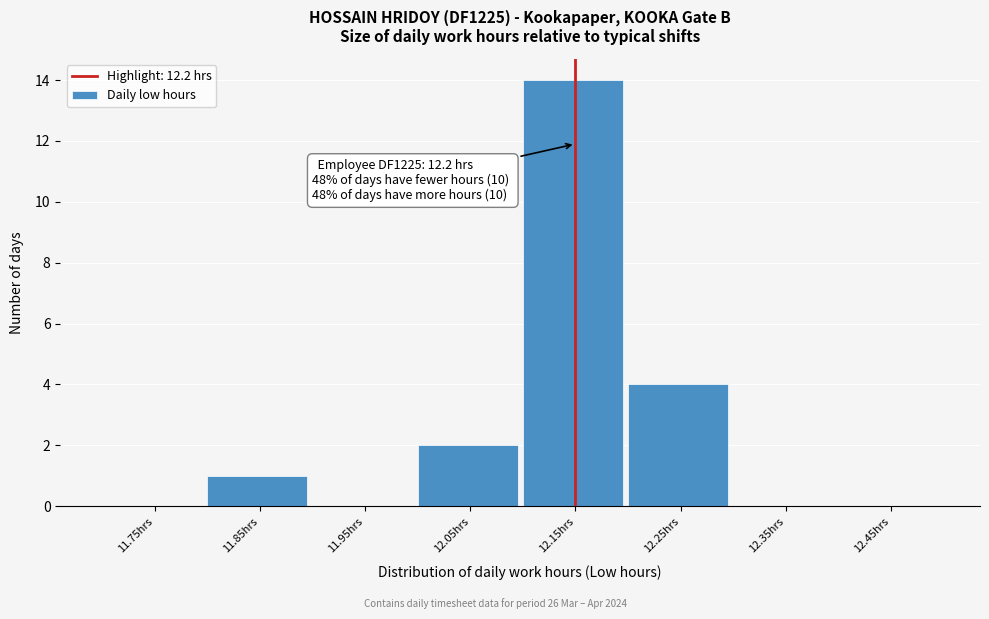

Reading left to right, transcribe all the data shown in this chart.

11.75hrs=0	11.85hrs=1	11.95hrs=0	12.05hrs=2	12.15hrs=14	12.25hrs=4	12.35hrs=0	12.45hrs=0